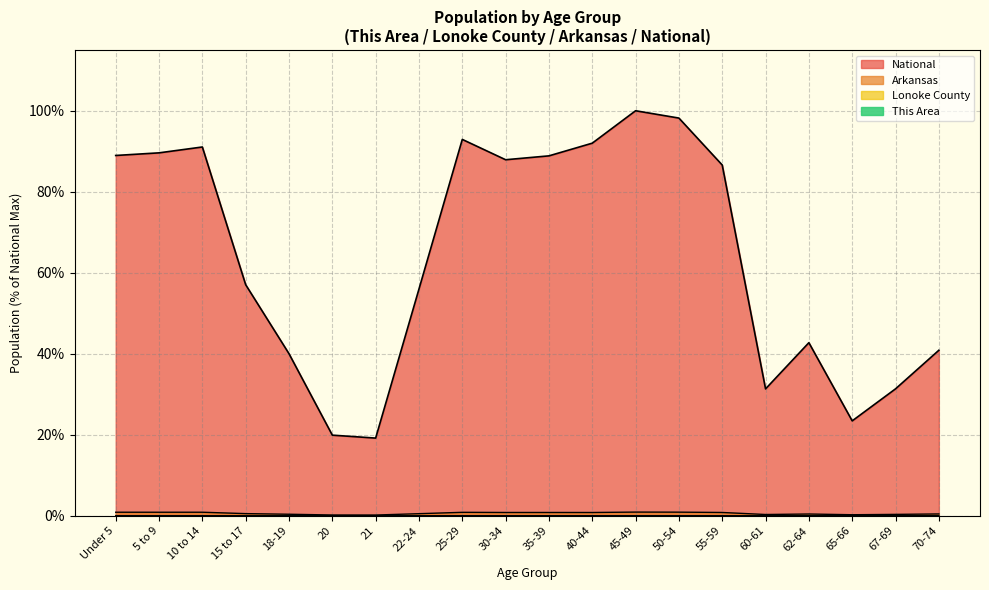

Which series changed the most between 5 to 9 and 10 to 14?

National